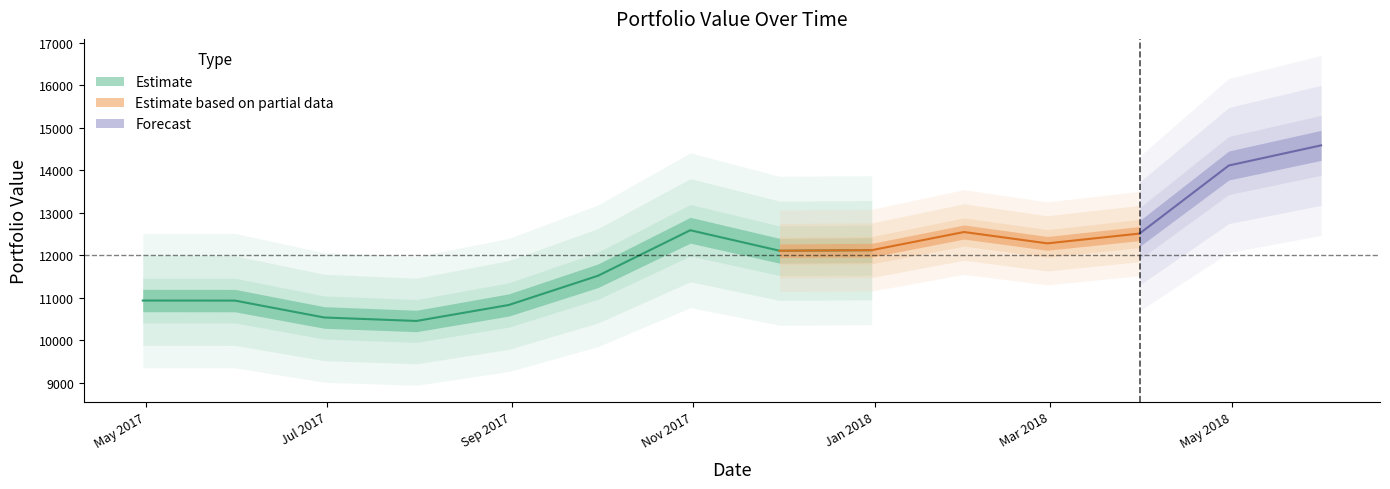

Does the chart display data point markers on the line(s)?

No